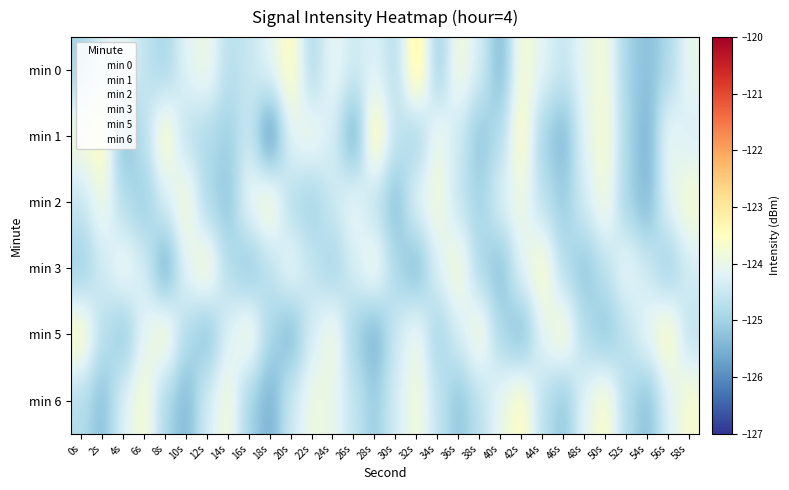

What is the difference between the highest and lowest values at 58s?

1.0